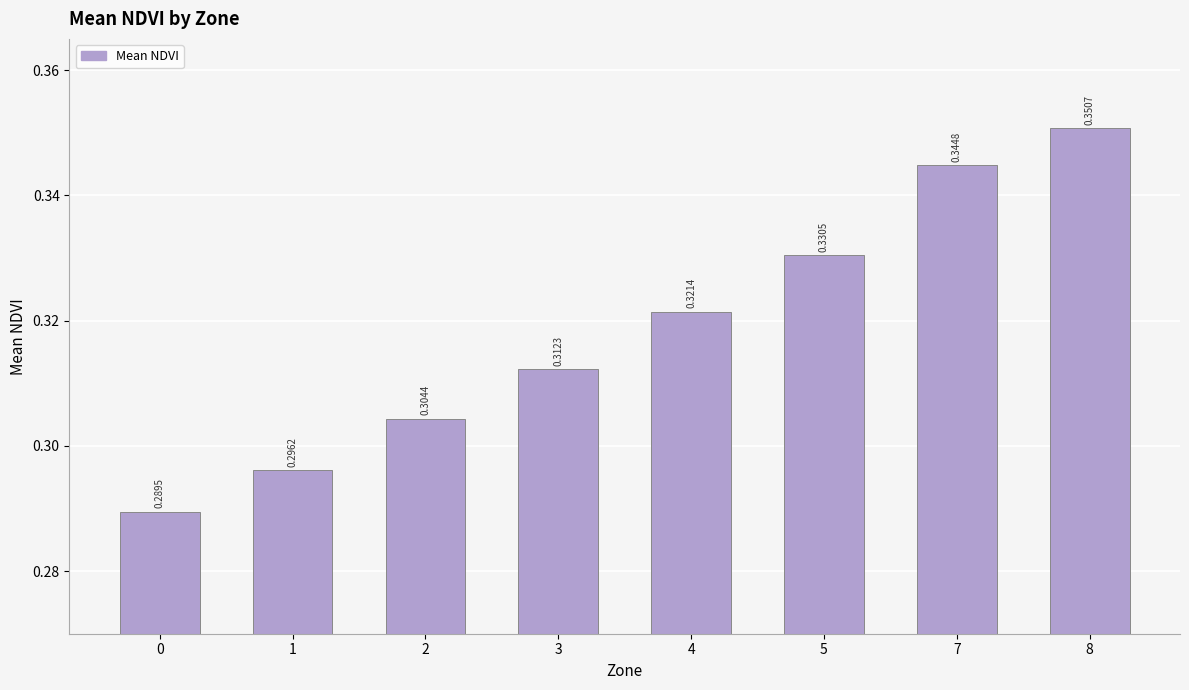

Rank the categories by value from highest to lowest.

8, 7, 5, 4, 3, 2, 1, 0